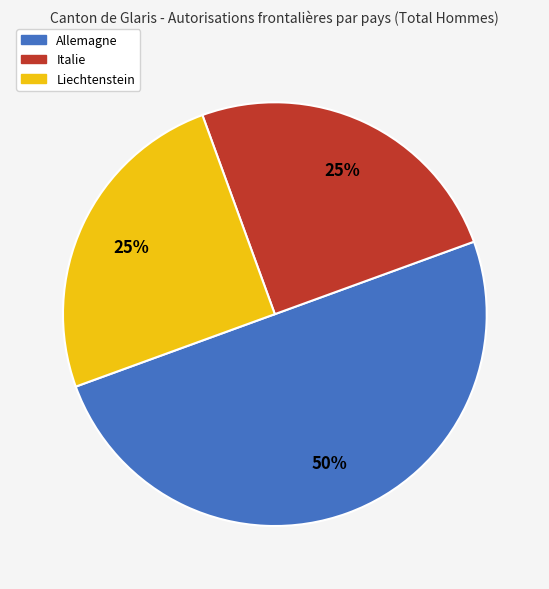

What percentage is the Liechtenstein slice, to the nearest percent?

25%